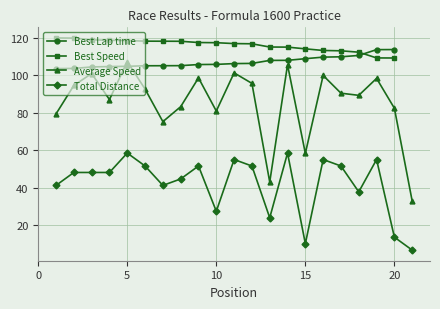

What is the minimum value for Total Distance?

6.9